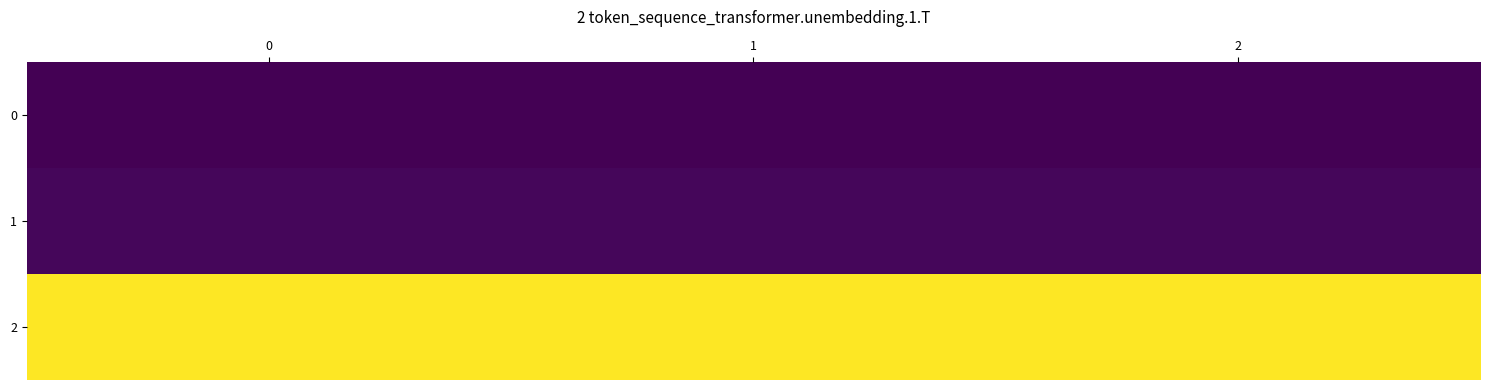

Reading left to right, extract all data points from this chart.

0: 0=21671	1=21671	2=21671
1: 0=21684	1=21684	2=21684
2: 0=22402	1=22402	2=22402